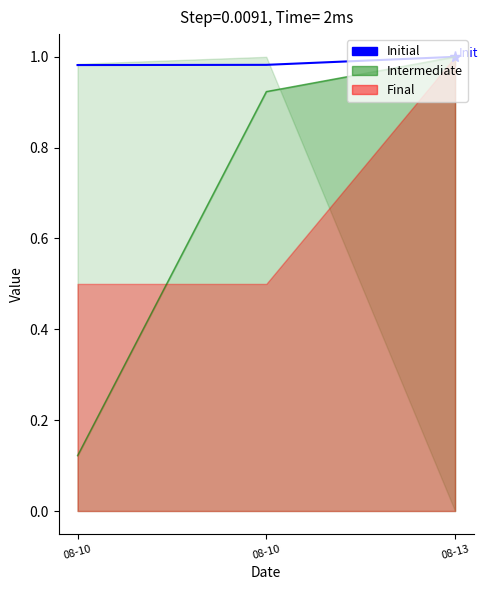

What is the maximum value shown in the chart?

1.0